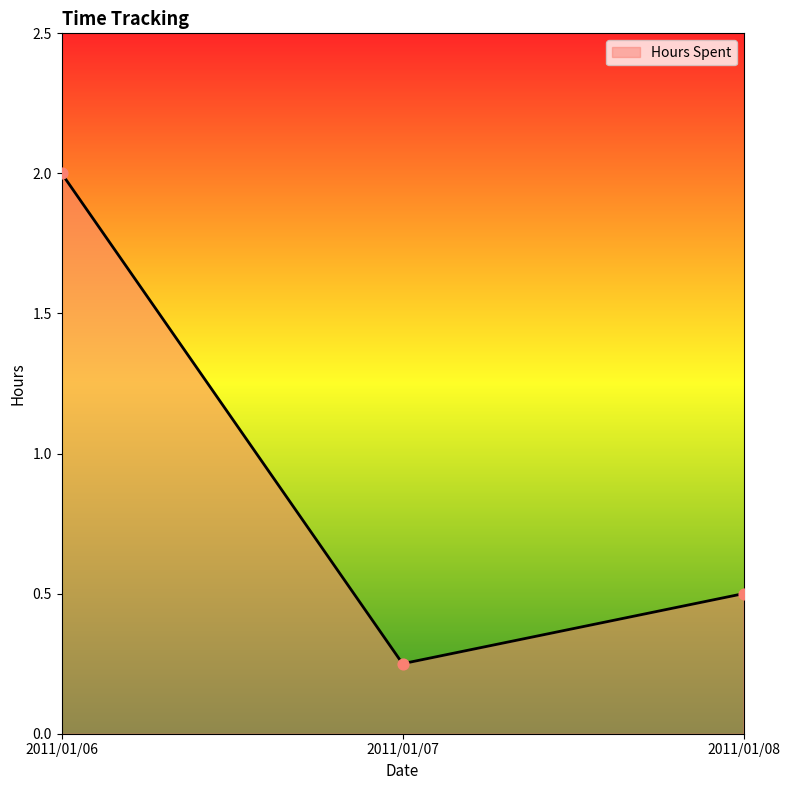

Between 2011/01/08 and 2011/01/07, which is larger?

2011/01/08